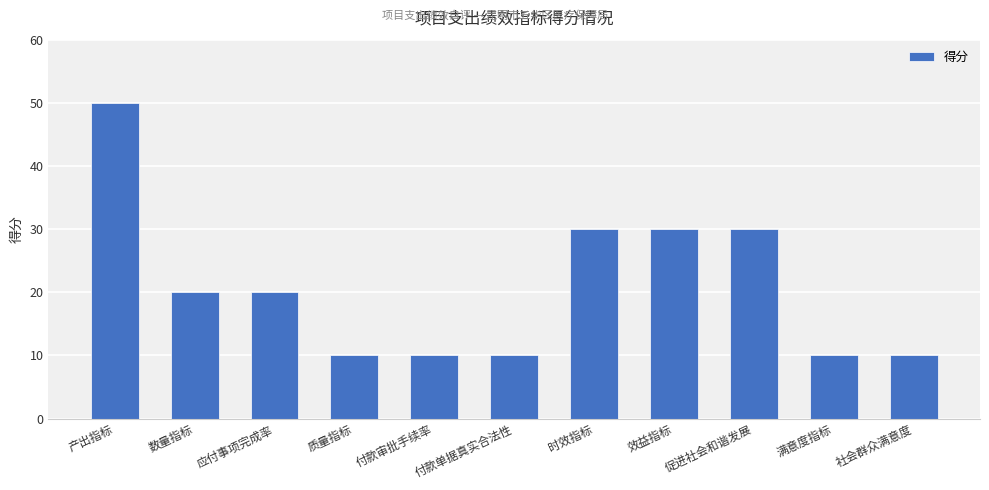

True or false: the data shows 18 at 促进社会和谐发展.

False